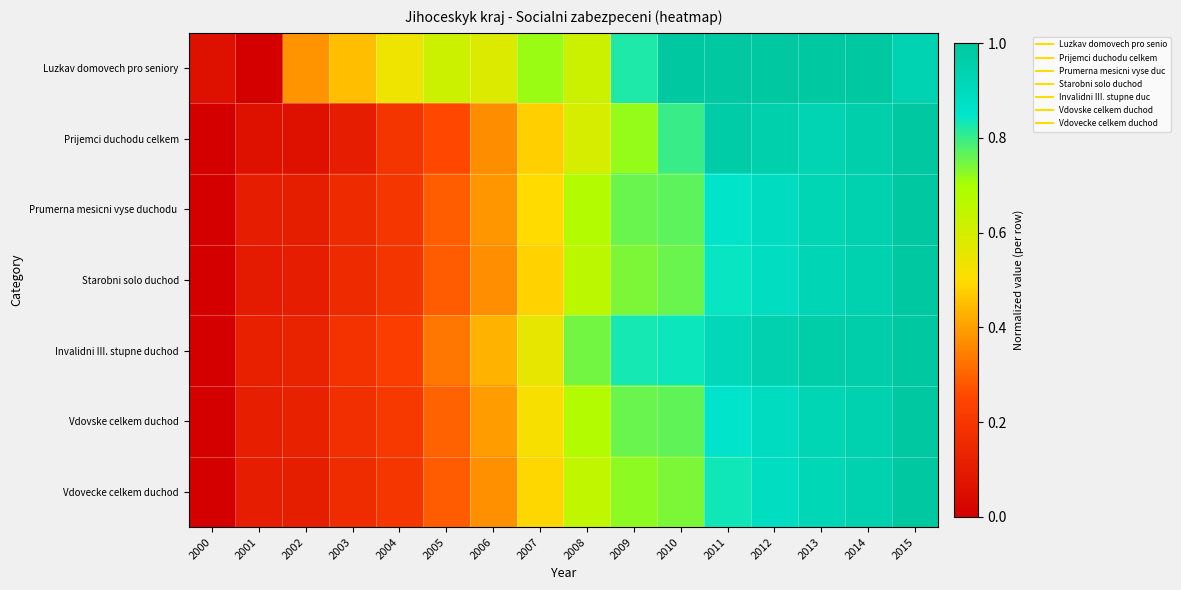

How many data points does each series have?

16